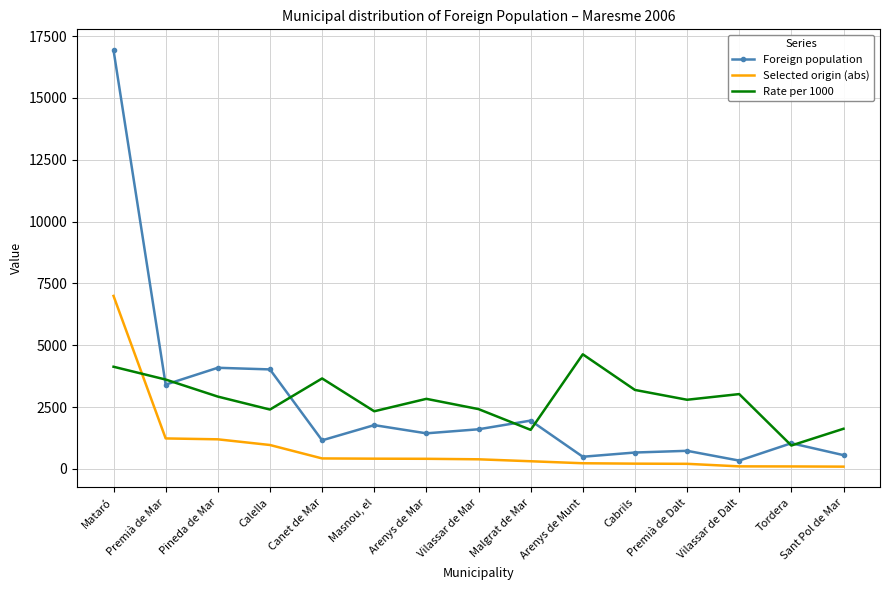

Which series has the widest spread of values?

Foreign population